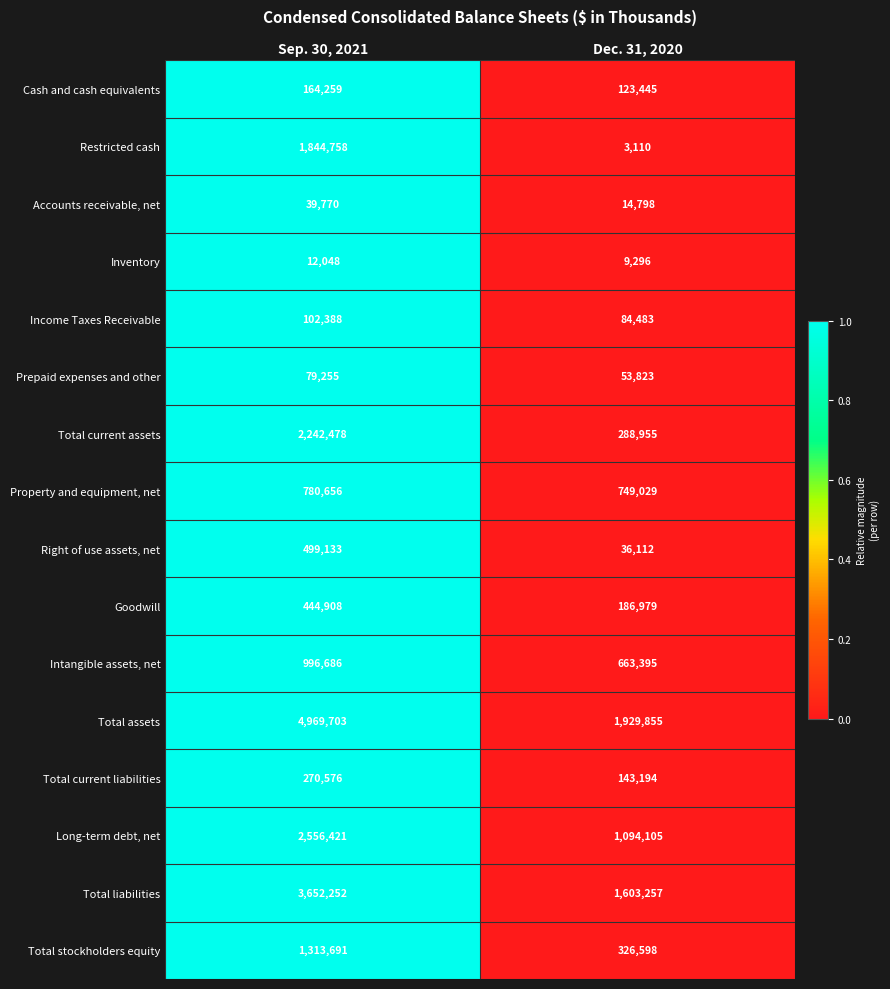

What is the spread (max minus min) of values at Dec. 31, 2020?

1926745